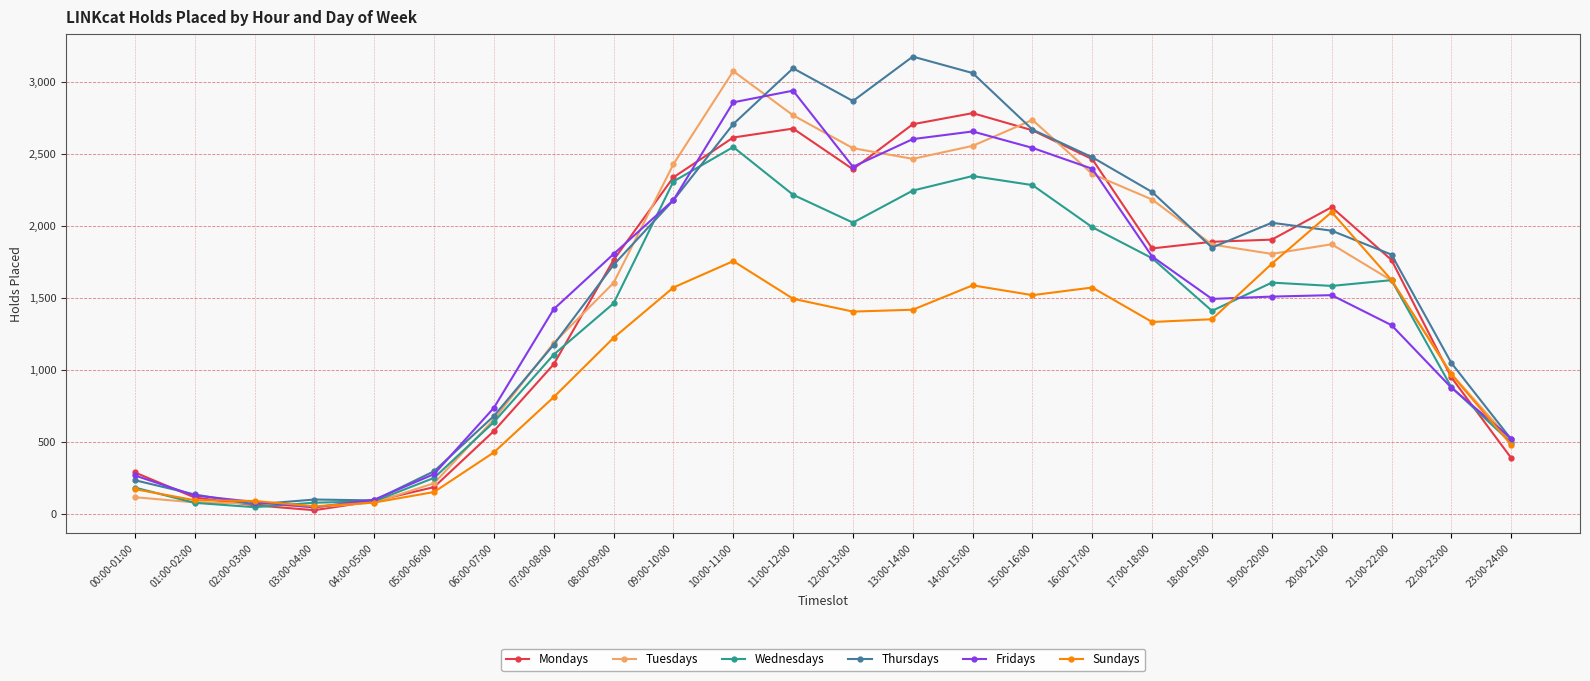

At how many categories does at least one series exceed 1928?

11